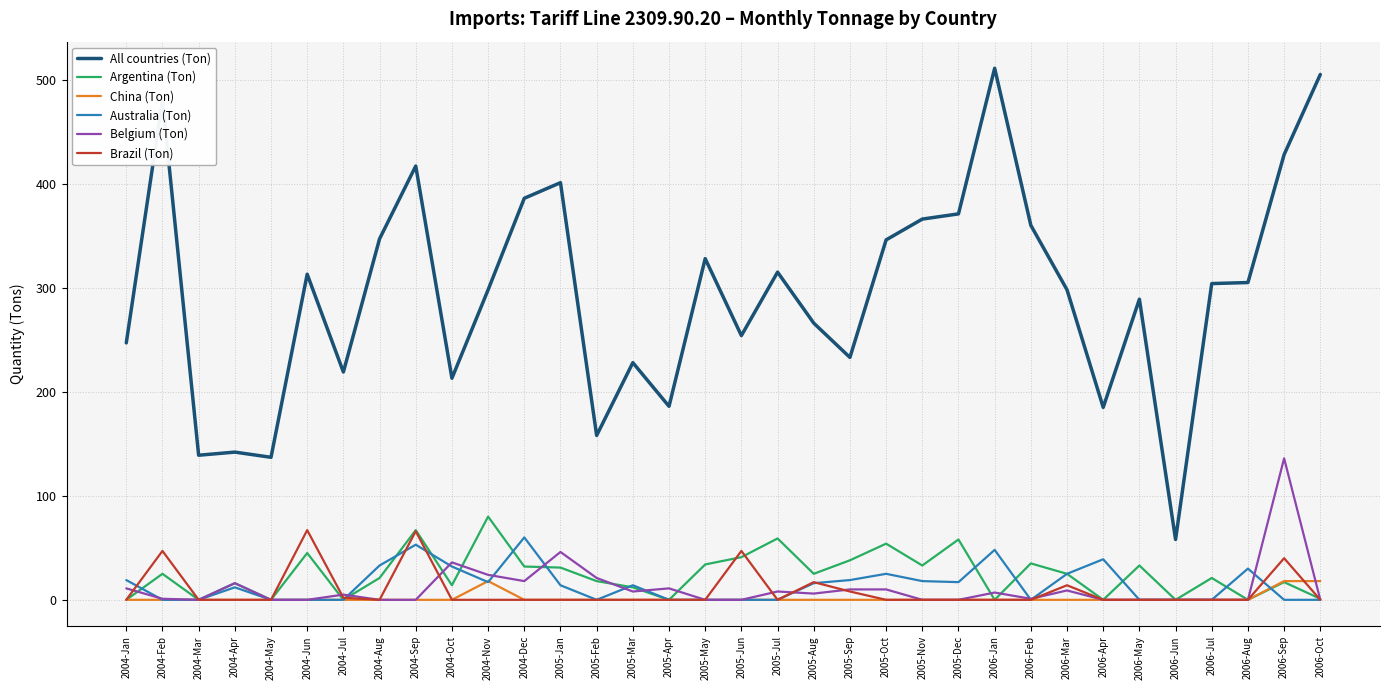

True or false: All countries (Ton) and Australia (Ton) intersect in this chart.

False